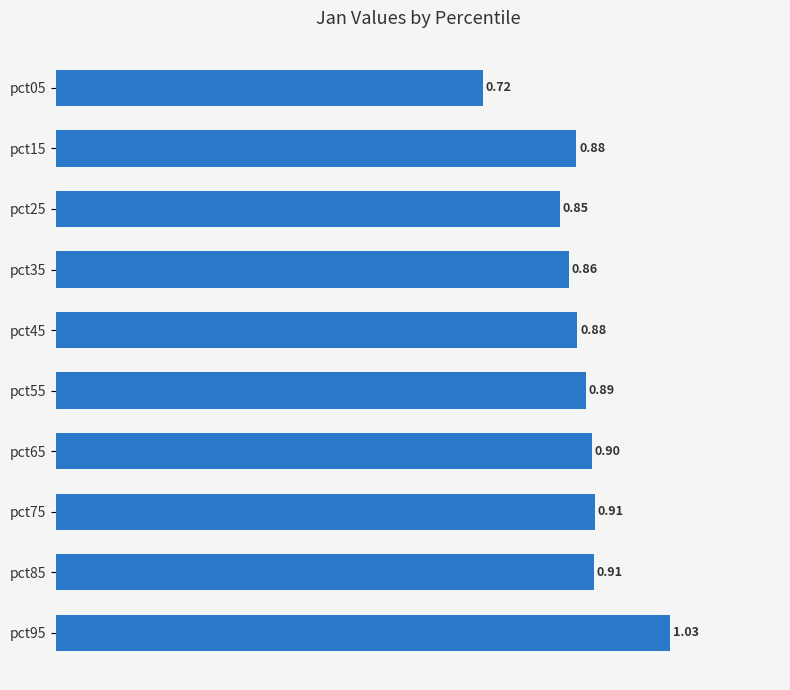

What is the change in value from pct05 to pct95?

+0.3